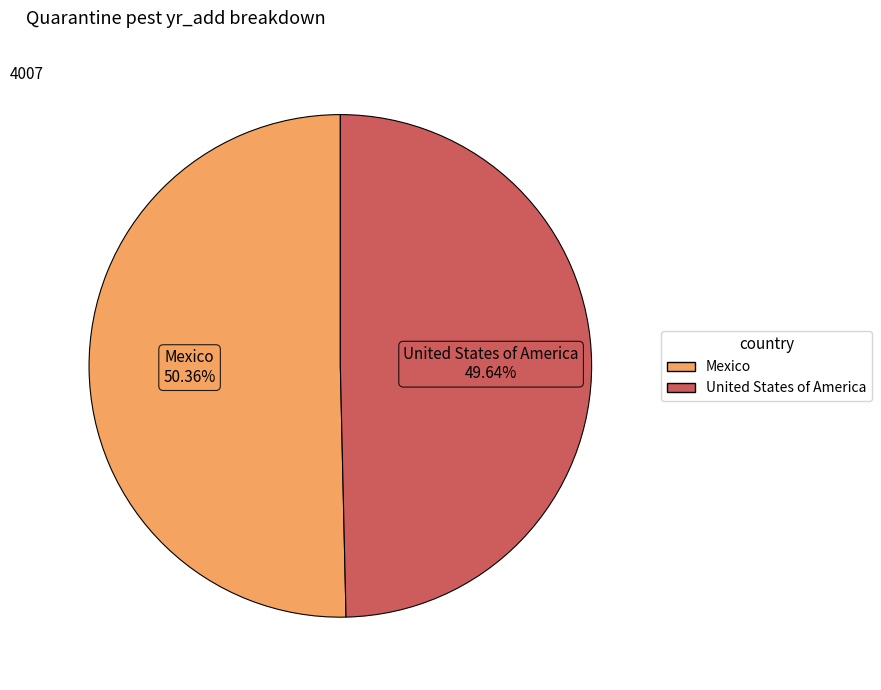

To the nearest percent, what is the average slice percentage?

50%